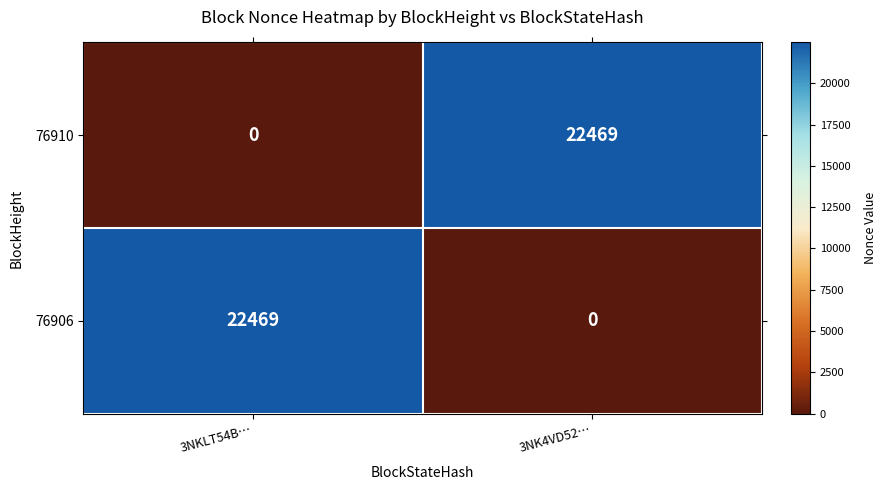

At how many categories does at least one series exceed 17121?

2